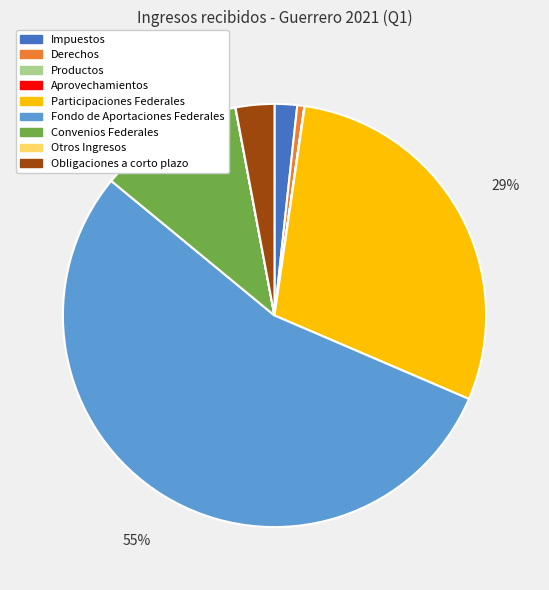

True or false: Fondo de Aportaciones Federales accounts for 43% of the total.

False